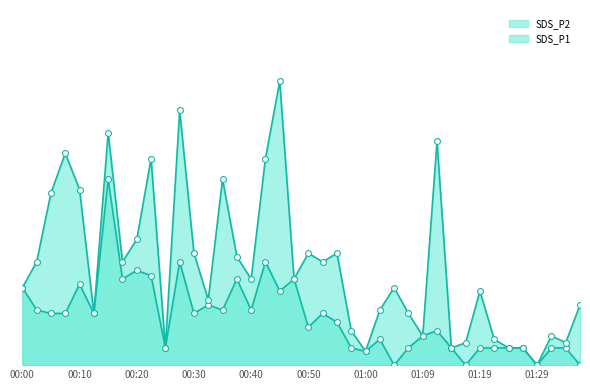

Which series contains the lowest Y value?

SDS_P1